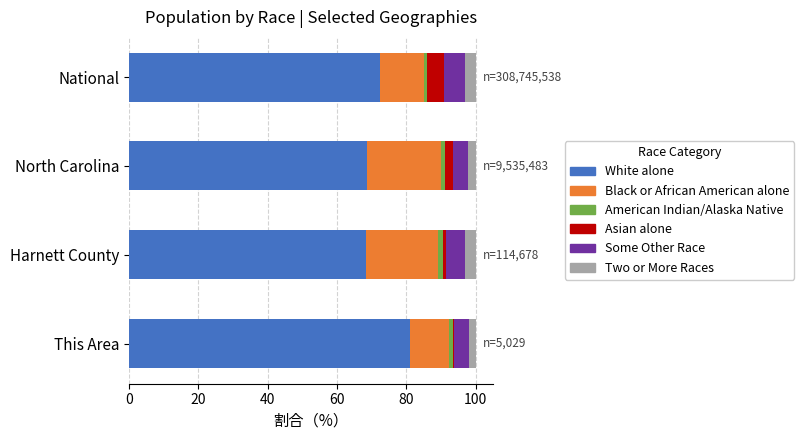

At which label does White alone reach its peak?

This Area